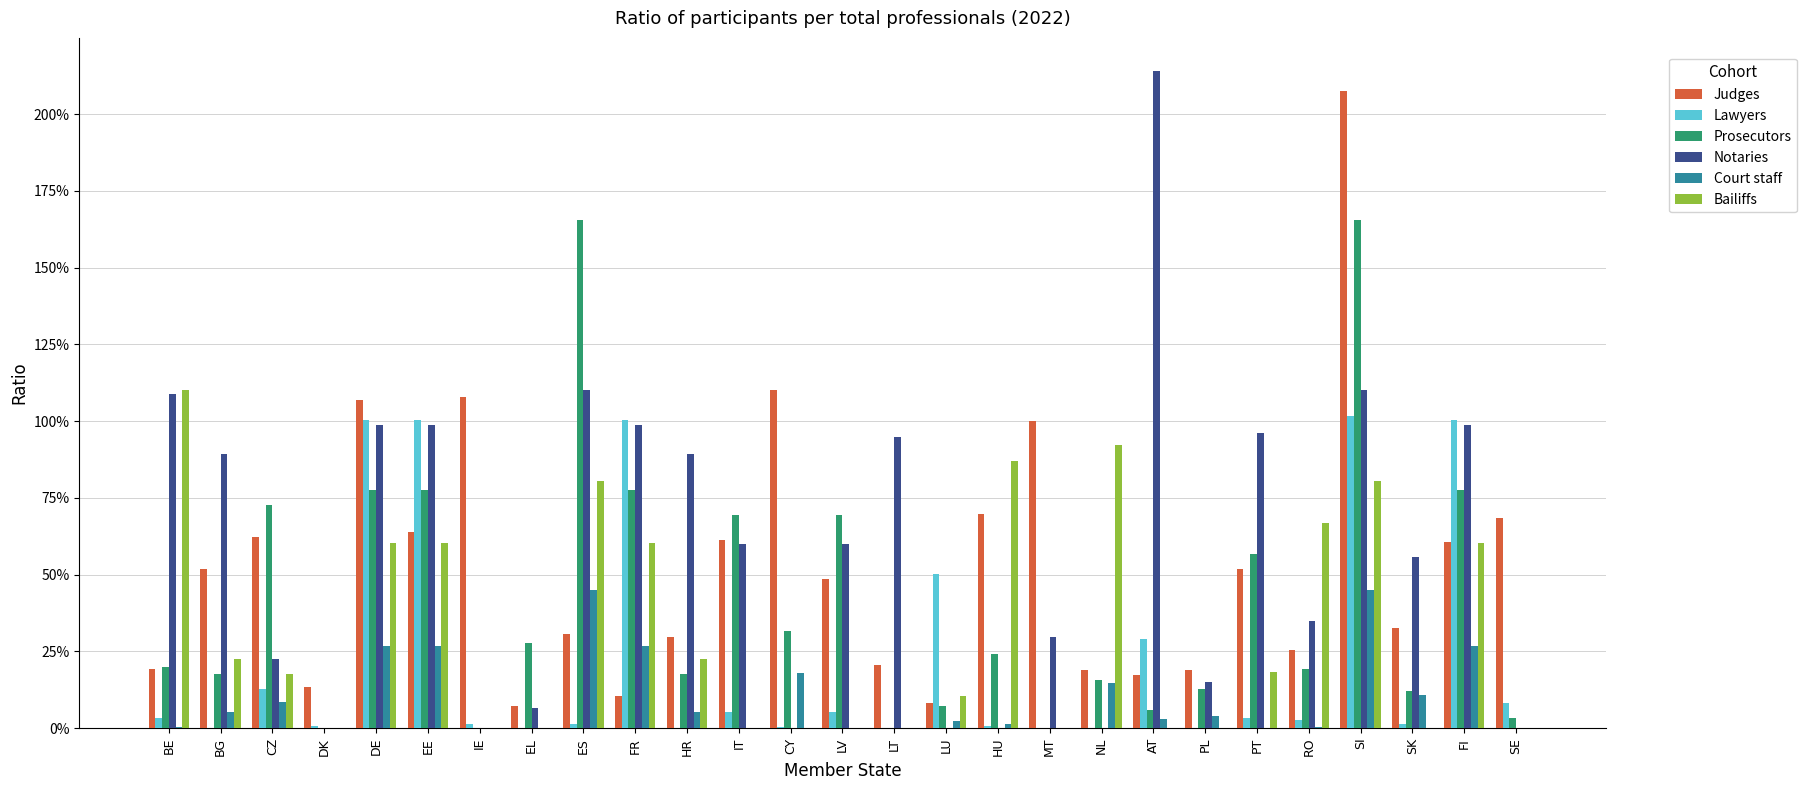

What is the total value across all series at LU?

0.8